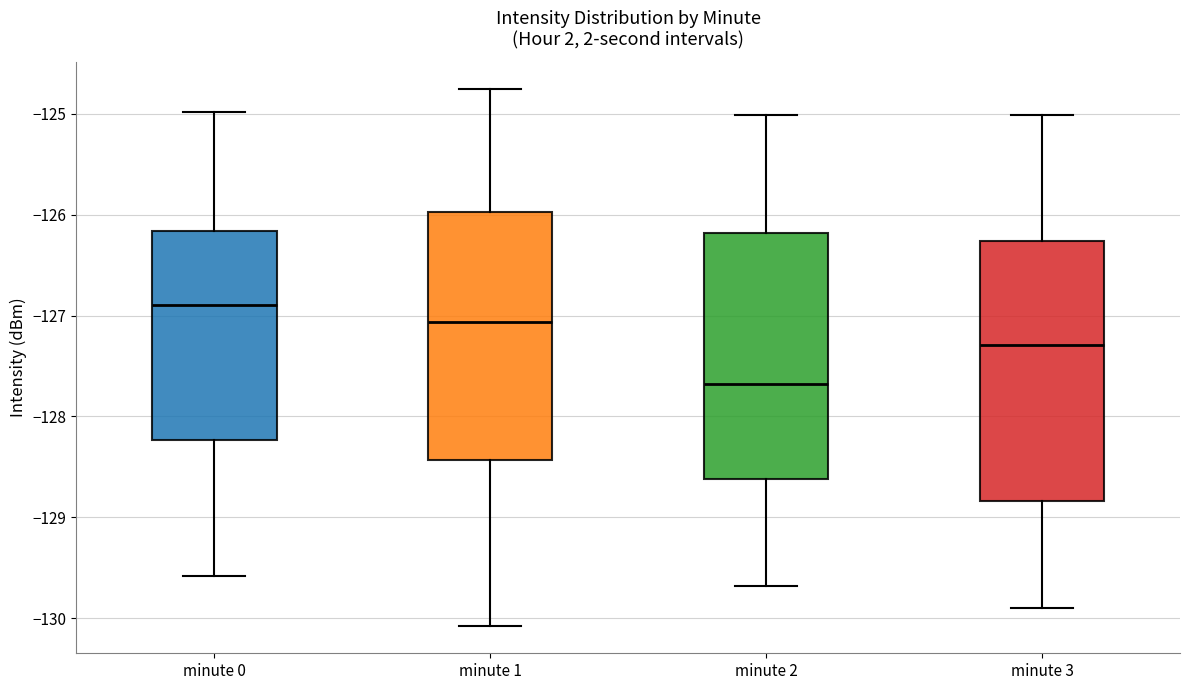

Which box is the tallest, from its lower edge to its upper edge?

minute 3